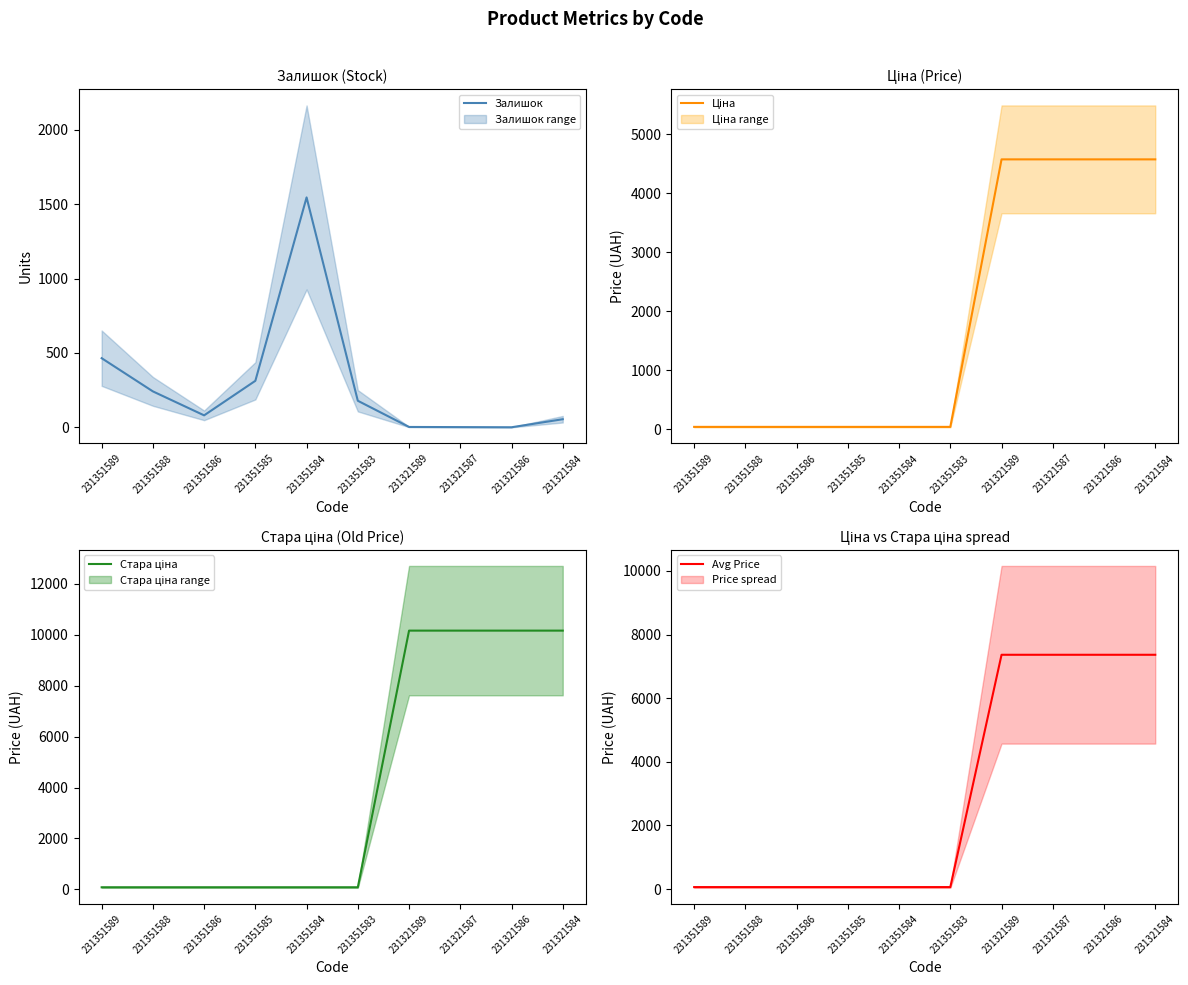

What is the value of the Avg Price point at the 10th from the left?

7365.0